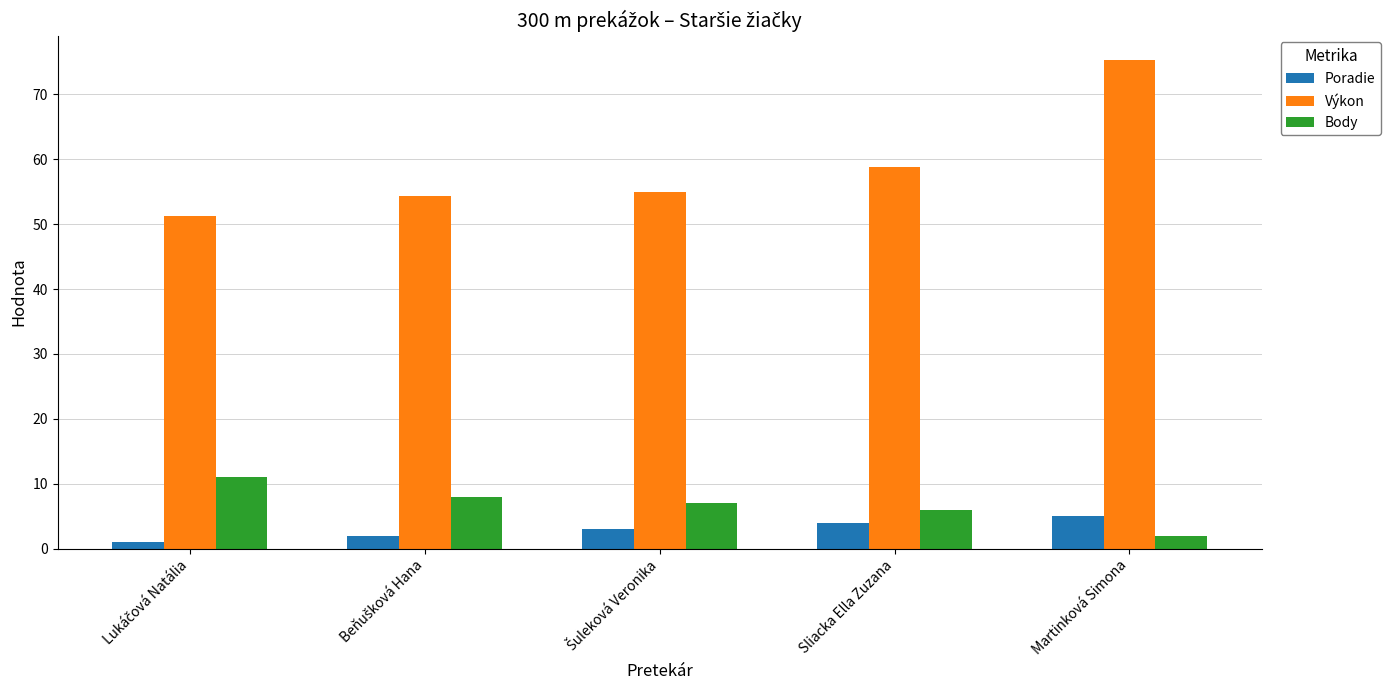

Rank the series by their maximum value, from lowest to highest.

Poradie, Body, Výkon